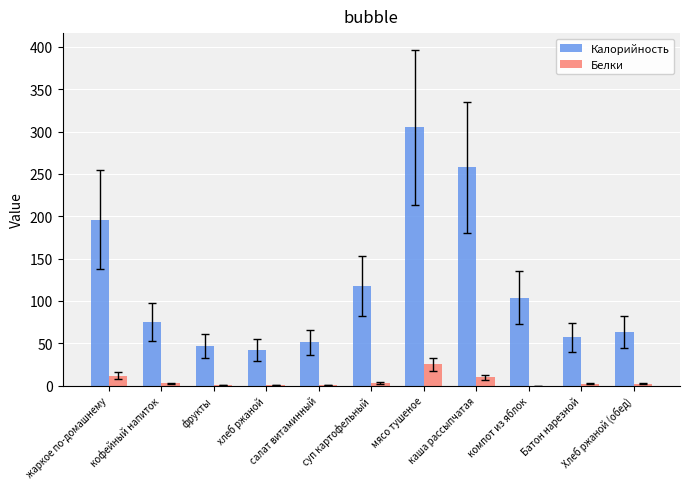

What is the maximum value shown in the chart?

305.0